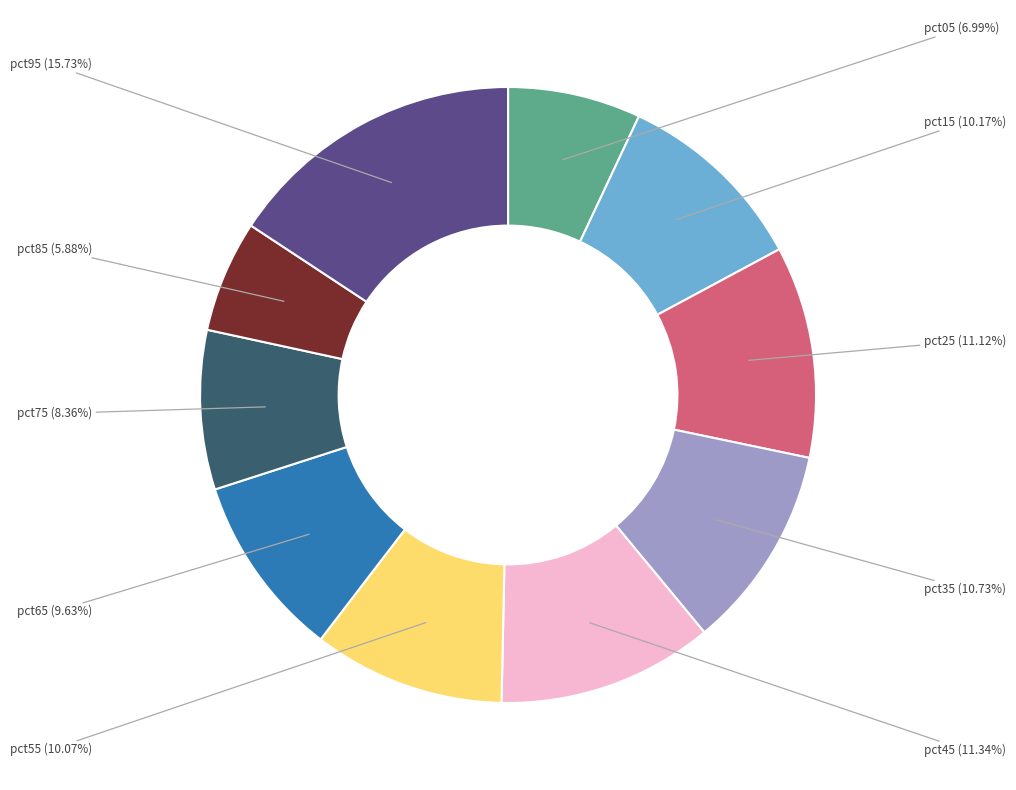

Is there a majority slice in this chart?

No